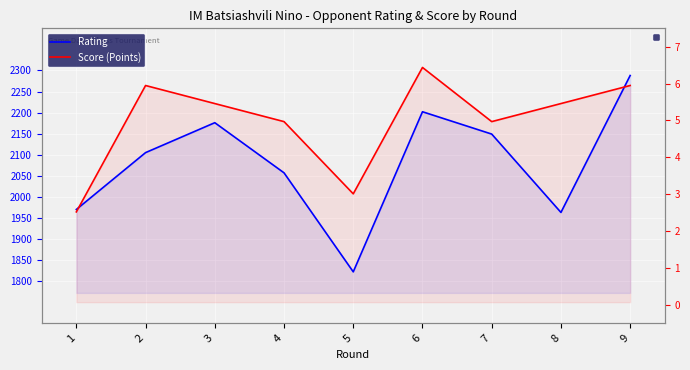

What is the minimum value for Score (Points)?

1964.3